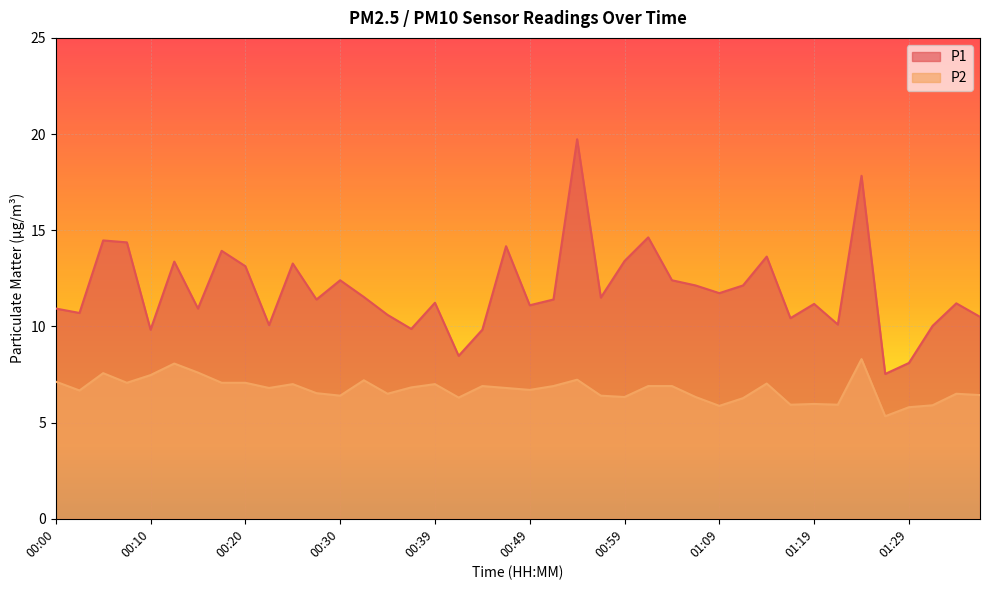

What is the difference between the maximum and minimum values in the P2 series?

3.0